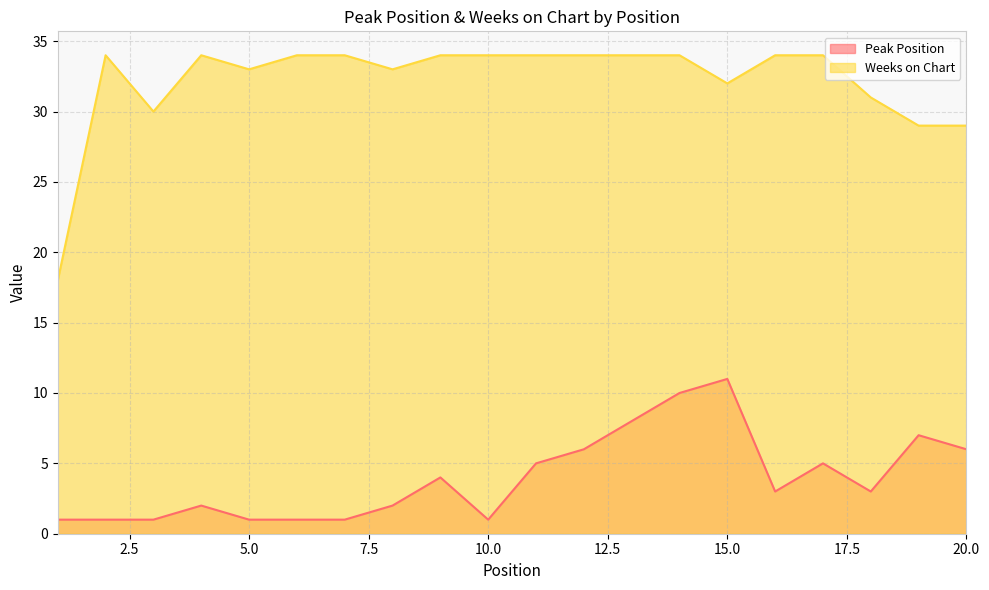

Reading left to right, extract all data points from this chart.

Peak Position: 1=1	2=1	3=1	4=2	5=1	6=1	7=1	8=2	9=4	10=1	11=5	12=6	13=8	14=10	15=11	16=3	17=5	18=3	19=7	20=6
Weeks on Chart: 1=18	2=34	3=30	4=34	5=33	6=34	7=34	8=33	9=34	10=34	11=34	12=34	13=34	14=34	15=32	16=34	17=34	18=31	19=29	20=29